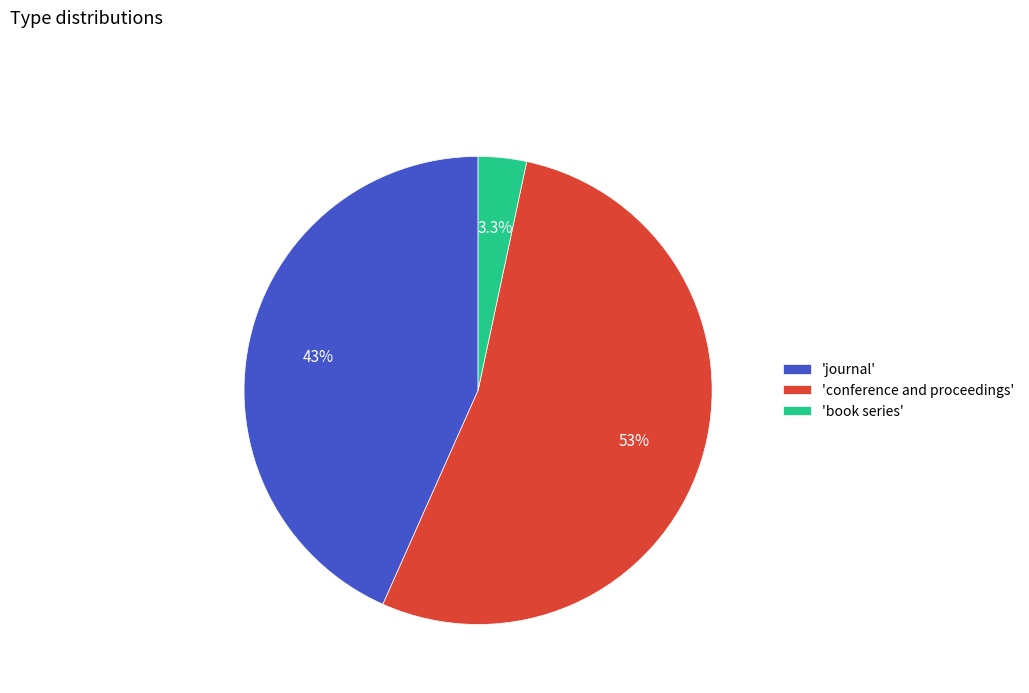

What is the ratio of the value at 'journal' to the value at 'conference and proceedings'?

0.8